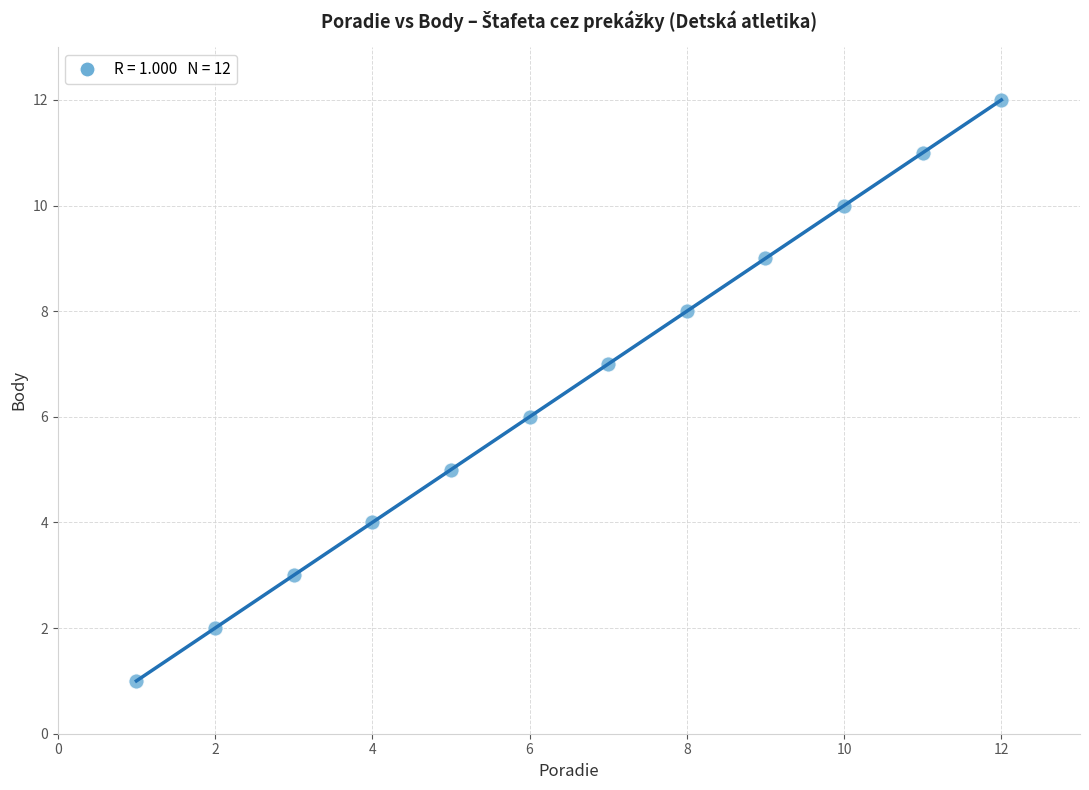

What is the average X value?

6